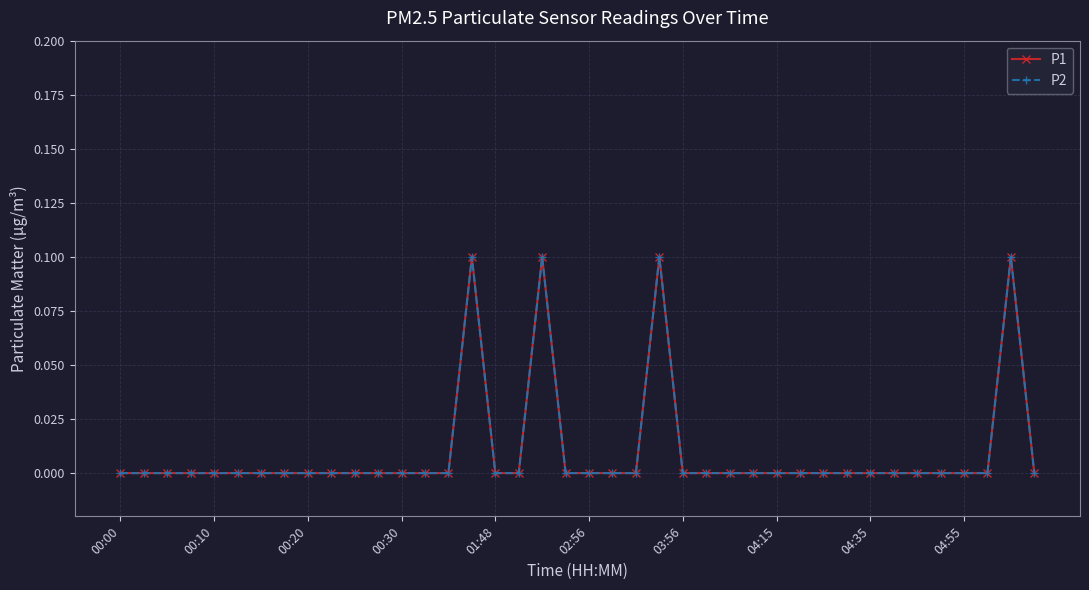

What is the value of the P1 point at the 24th from the left?

0.1